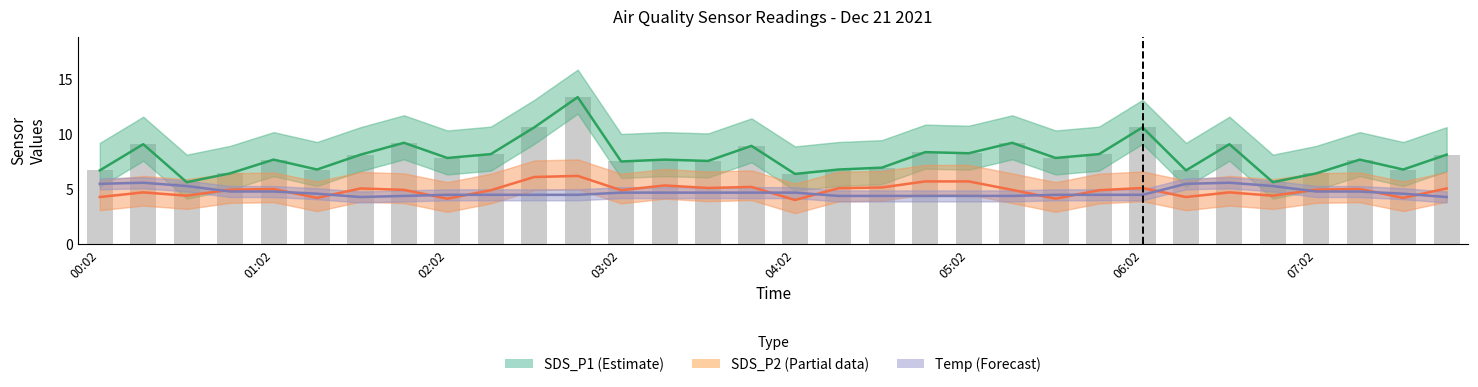

Which series has the largest total across all categories?

SDS_P1 (Estimate)